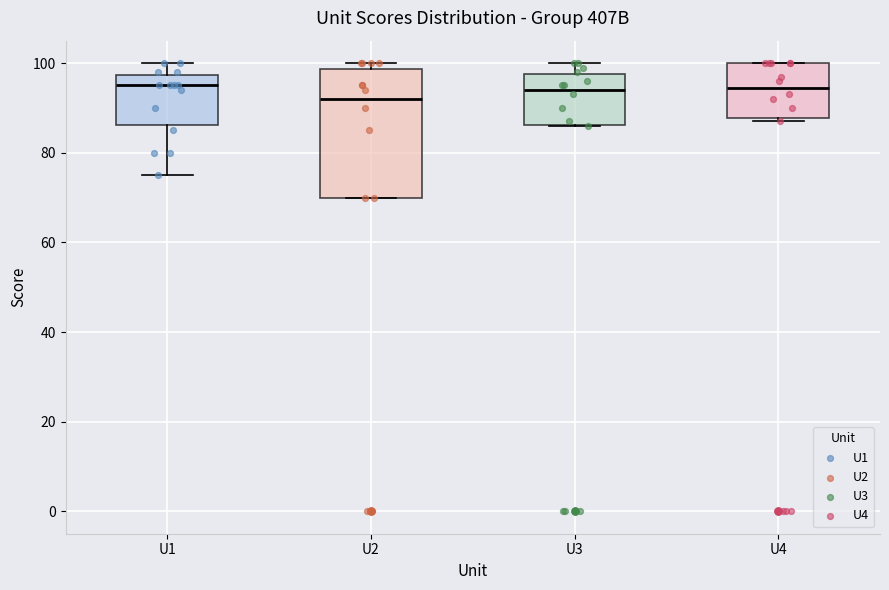

Comparing the boxes themselves (not the whiskers), which one is the tallest?

U2